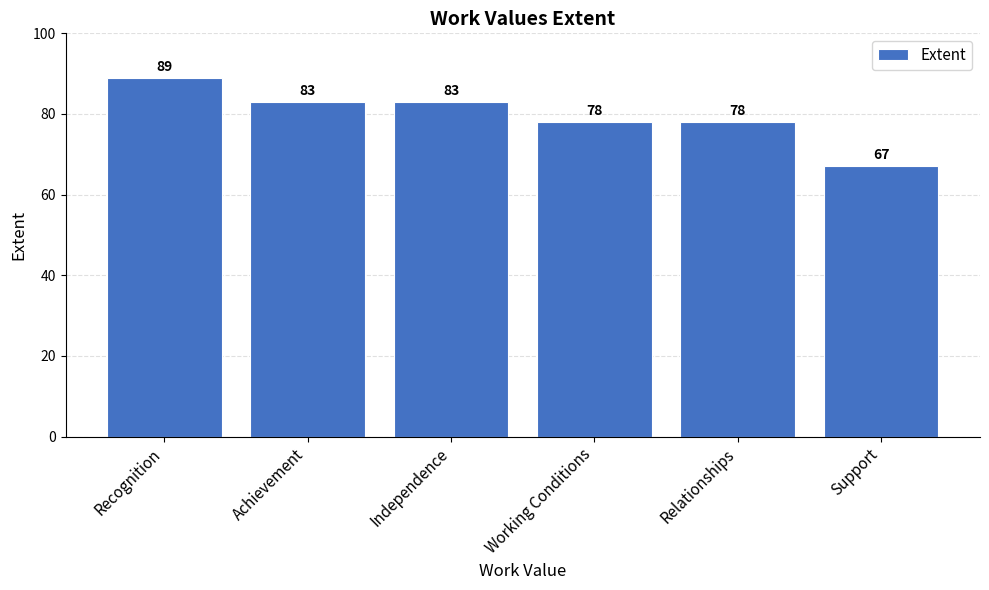

What is the change in value from Achievement to Working Conditions?

-5